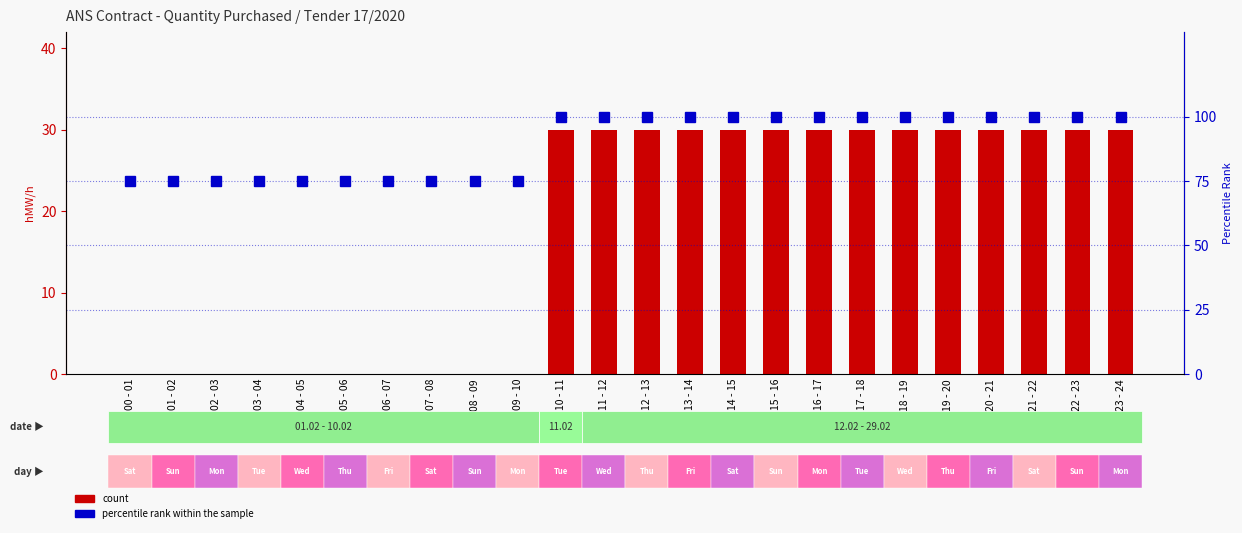

At which category is the sum across all series the highest?

10 - 11